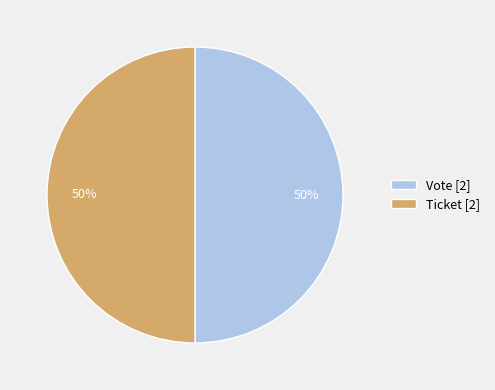

What percentage is the Vote [2] slice, to the nearest percent?

50%